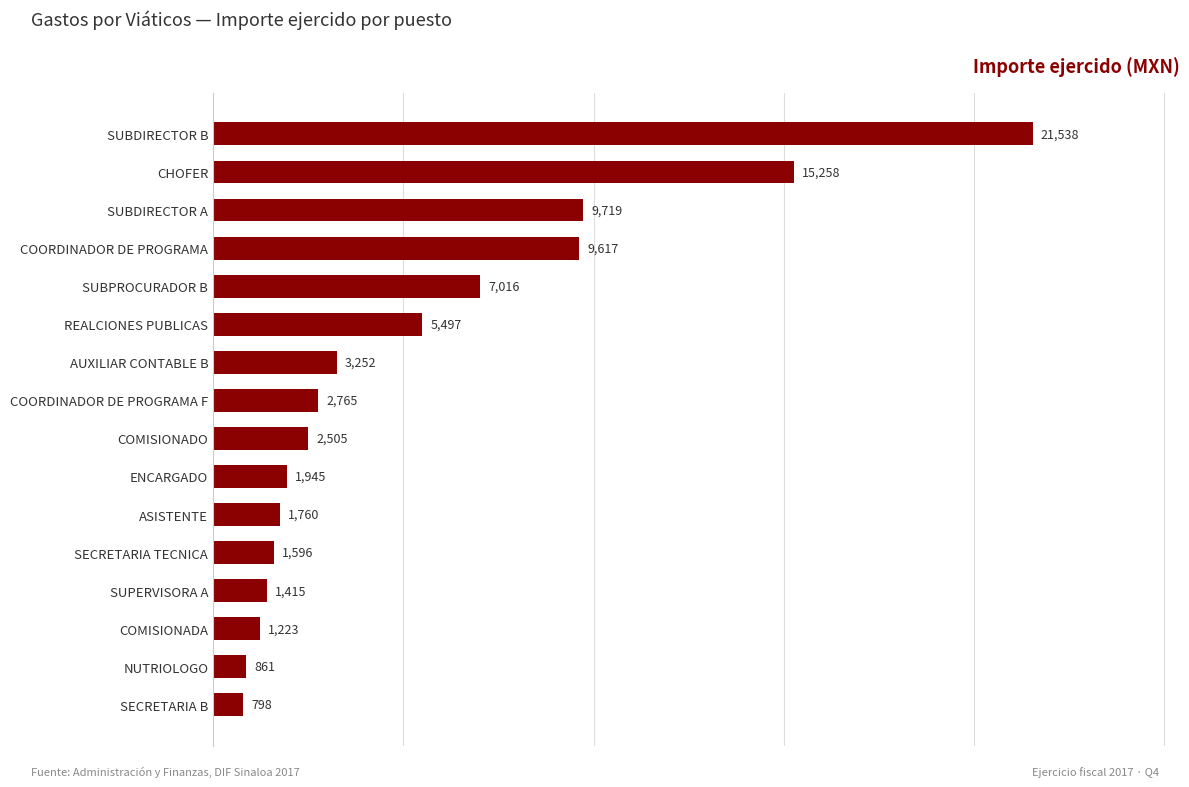

Which label corresponds to the smallest value in the chart?

SECRETARIA B